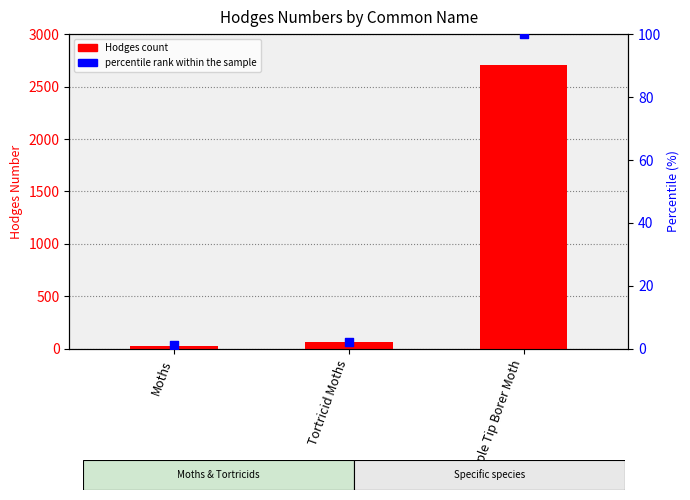

At which category is the sum across all series the highest?

Maple Tip Borer Moth